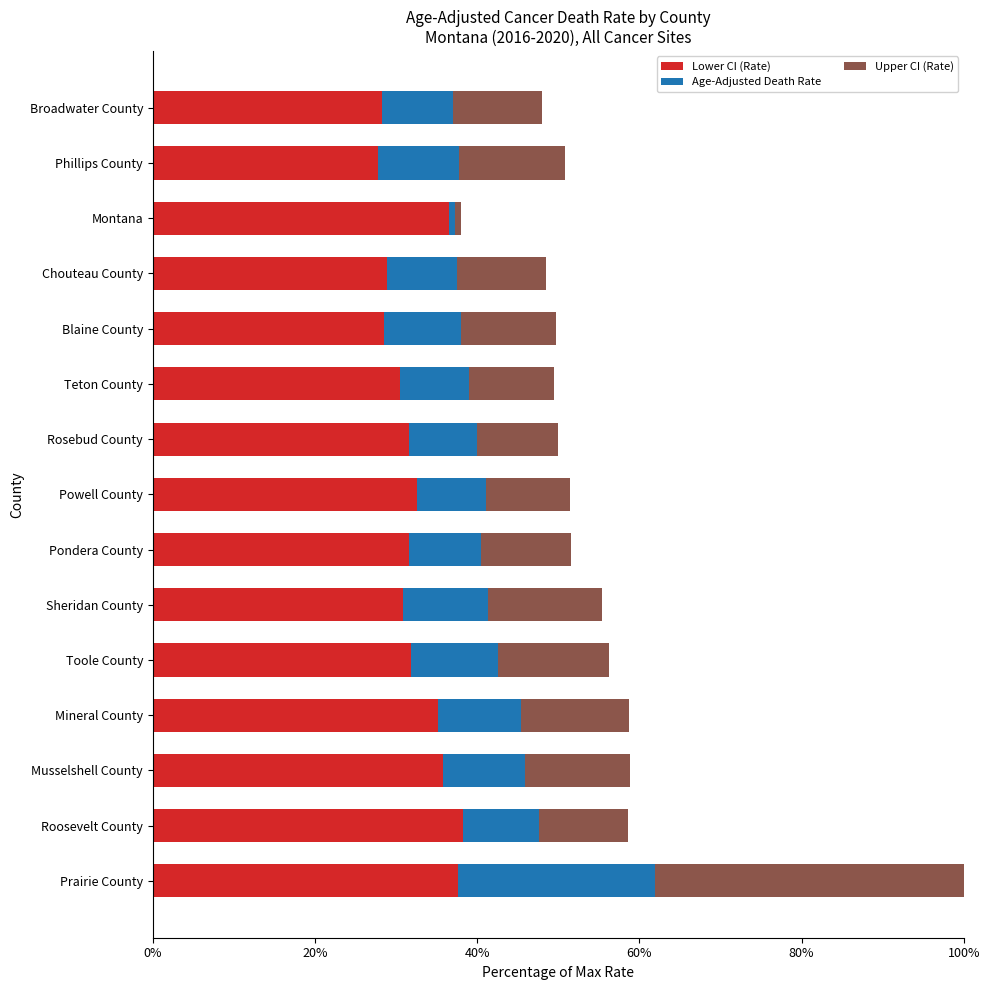

Is it true that Lower CI (Rate) equals 31.6 at Rosebud County?

True